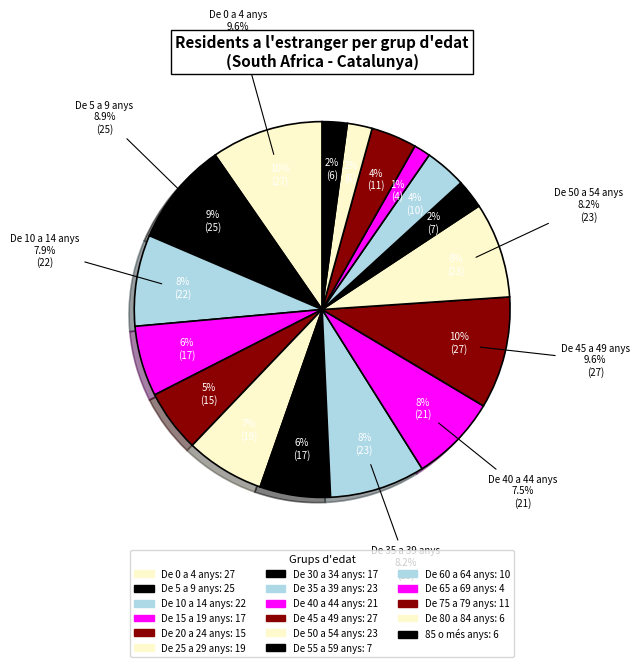

To the nearest percent, what is the average slice percentage?

6%